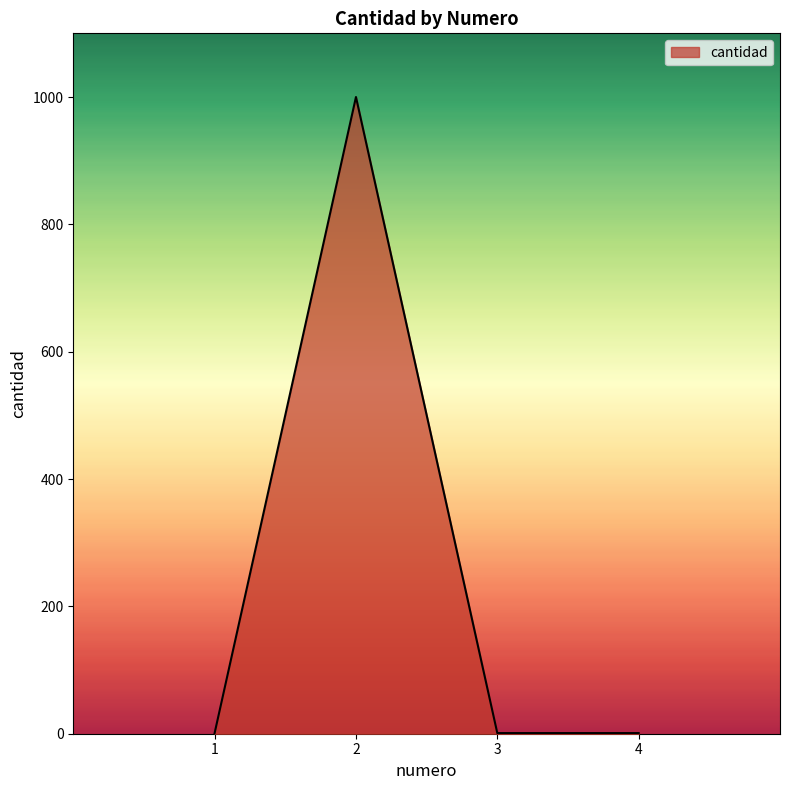

Which category has the highest value across all series?

2